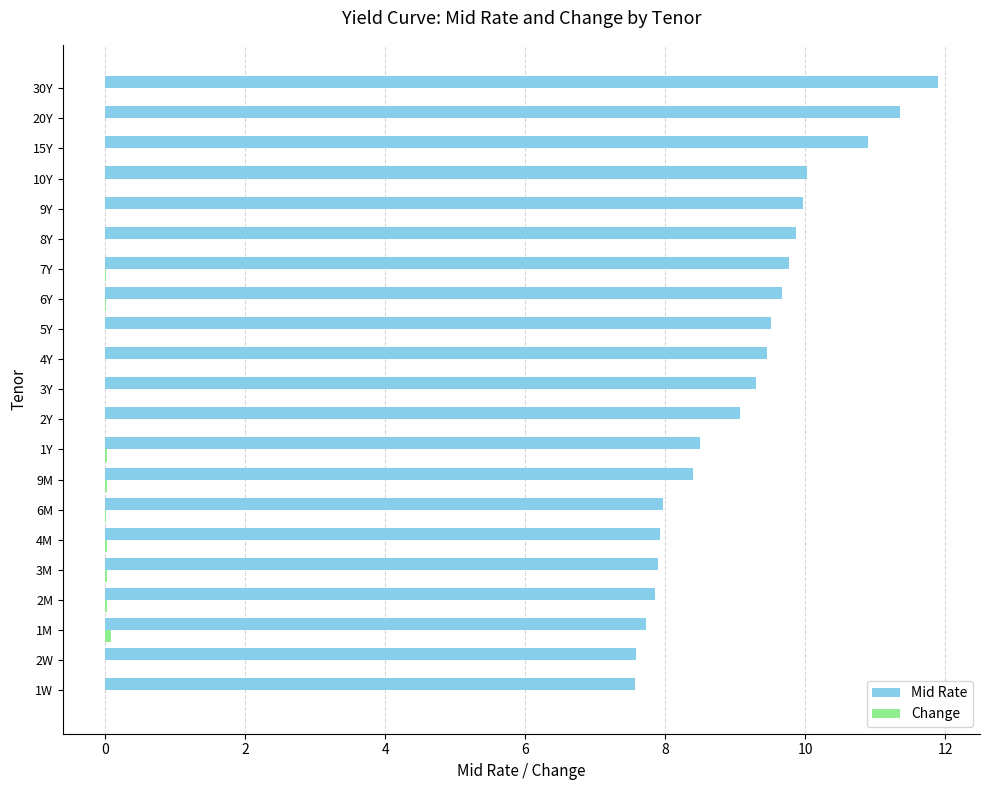

Which series has the largest total across all categories?

Mid Rate